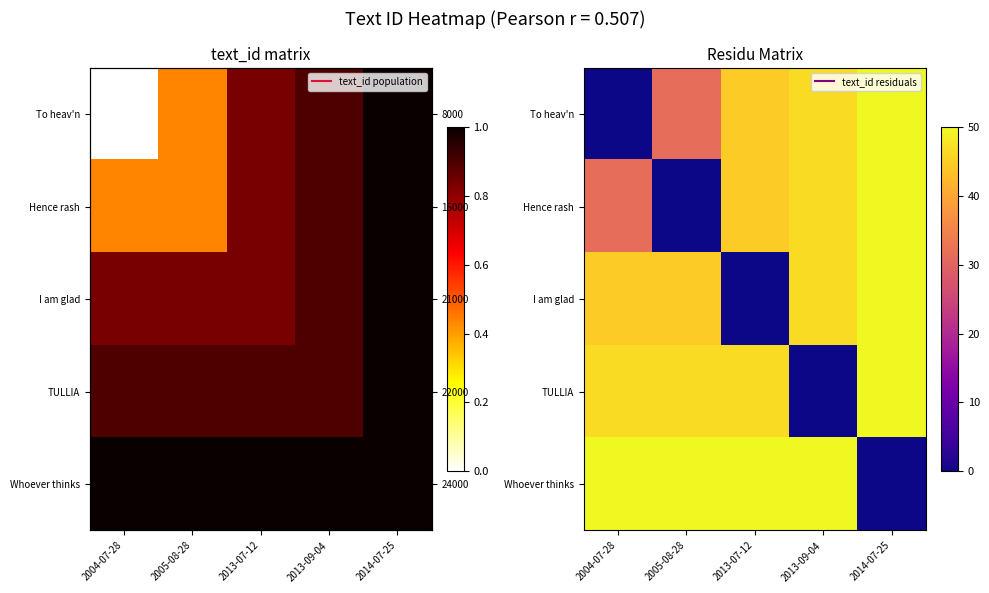

Is it true that Hence rash equals 20.5 at 2004-07-28?

False